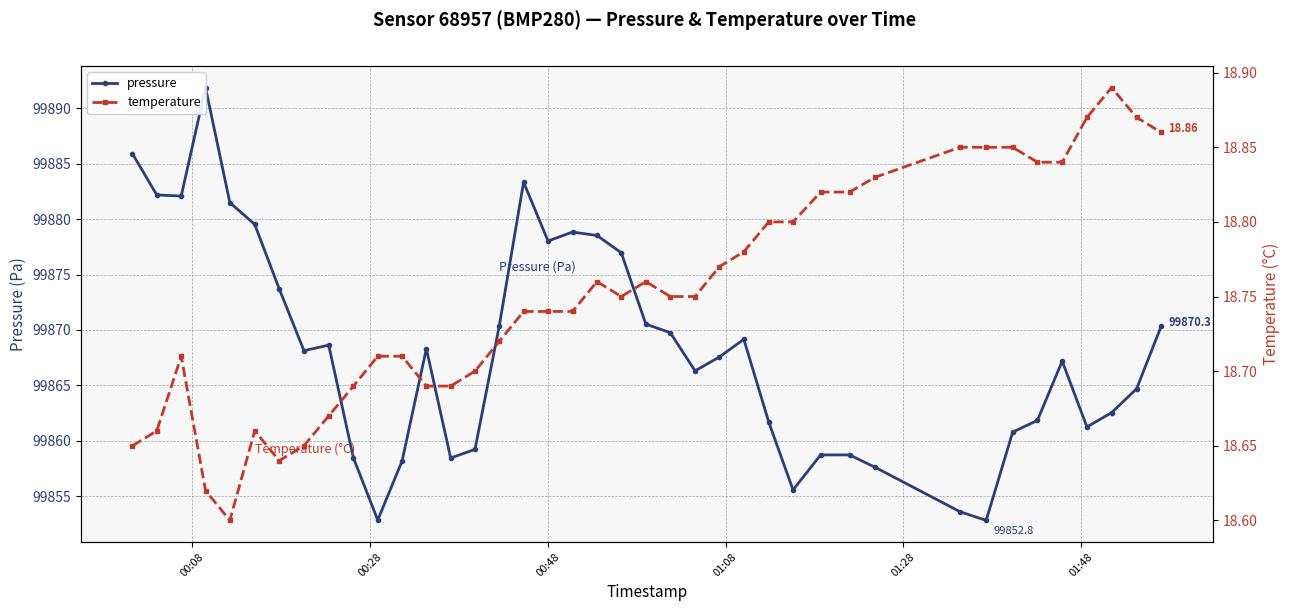

How many values in the pressure series exceed 99868?

20